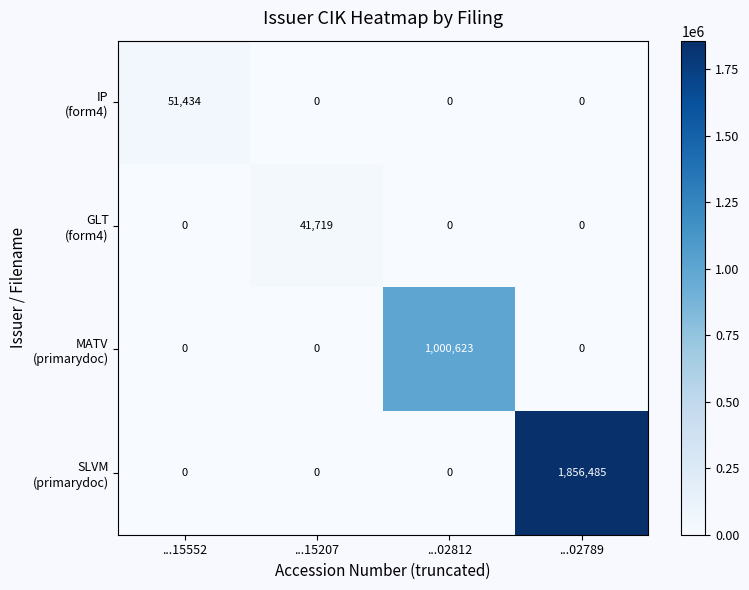

What is the difference between the highest and lowest values at ...02812?

1000623